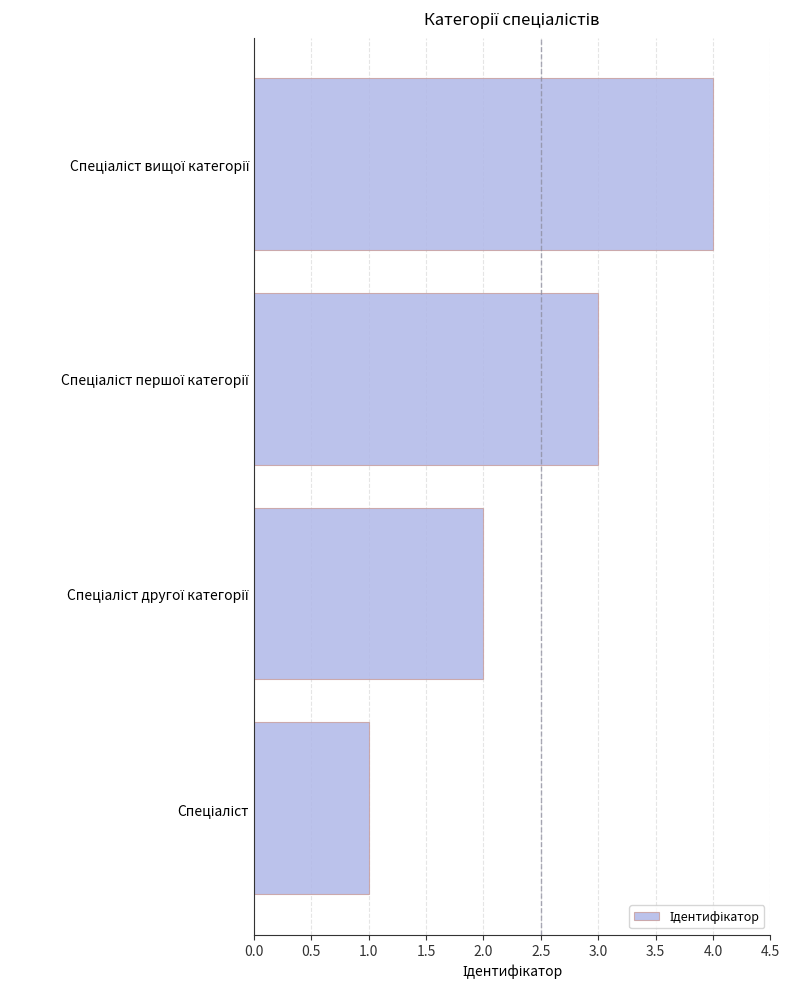

What is the greatest value displayed?

4